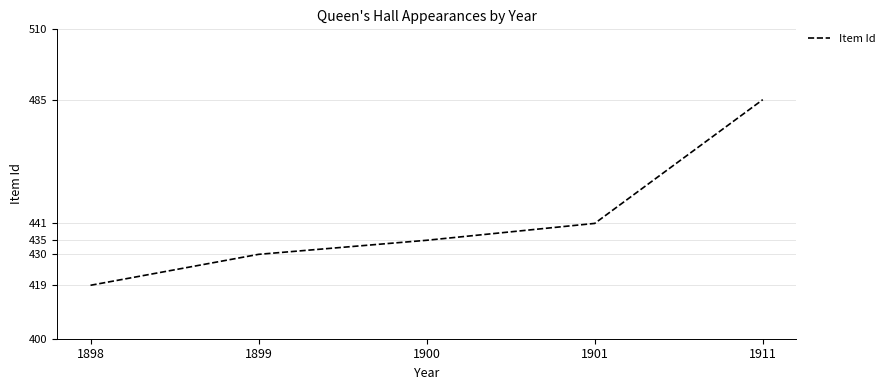

The chart shows a value of 441 at 1901. True or false?

True